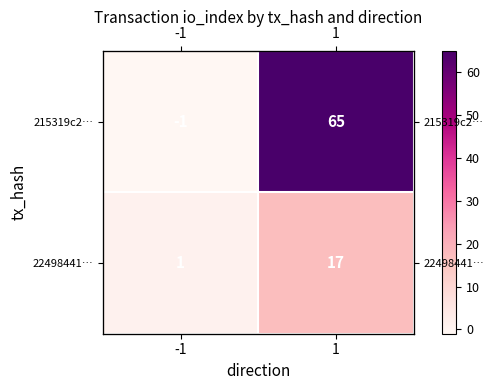

At which category is the sum across all series the highest?

1